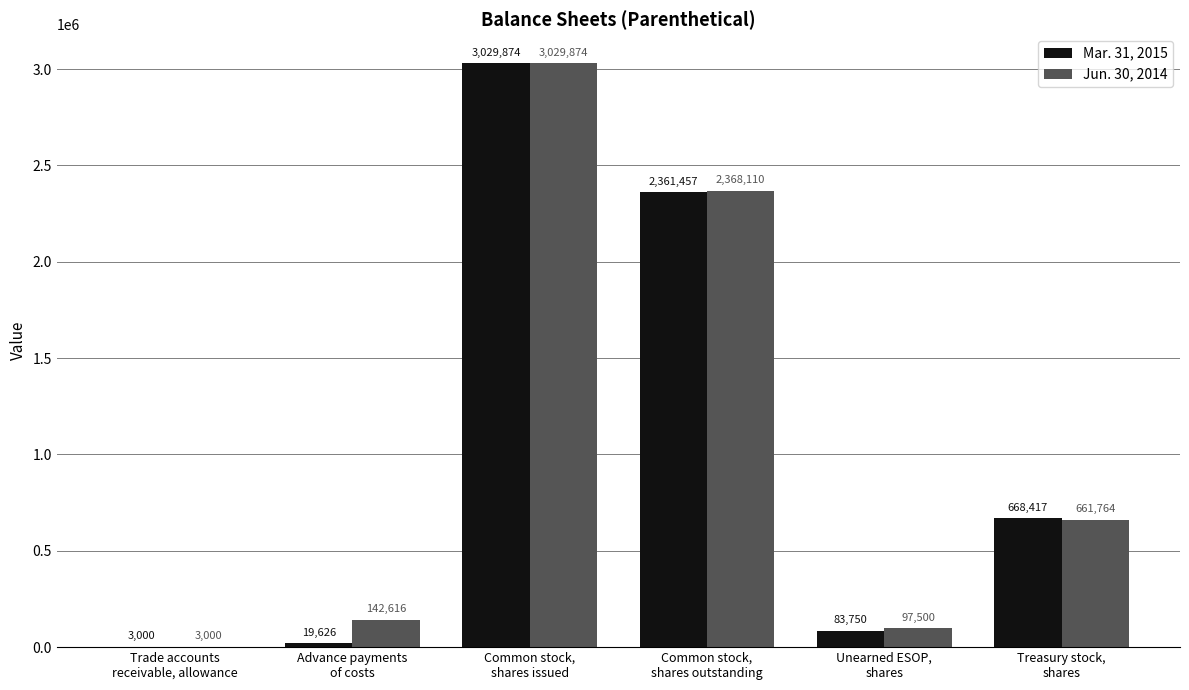

What is the sum of all Jun. 30, 2014 values?

6302864